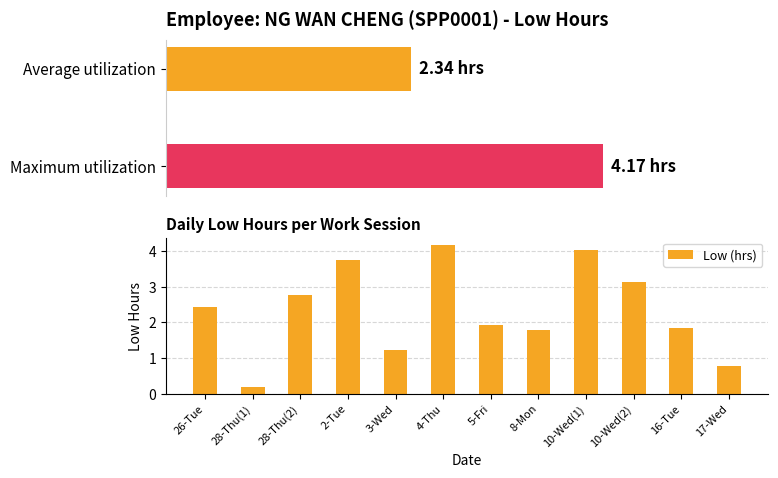

Count the number of categories in the chart.

12